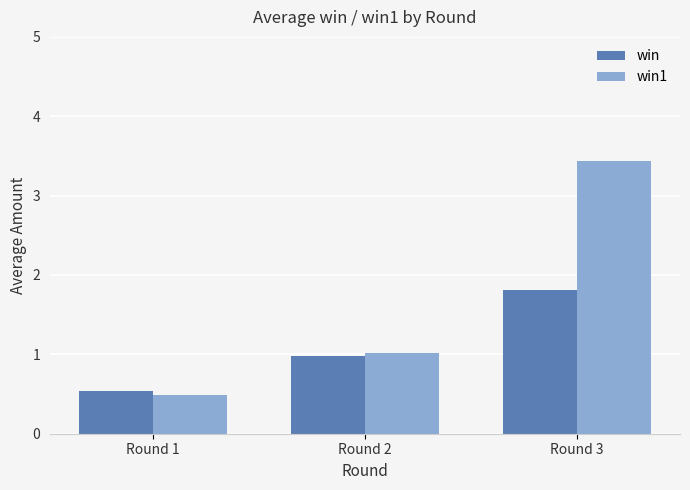

List the series in order of their peak value, highest first.

win1, win